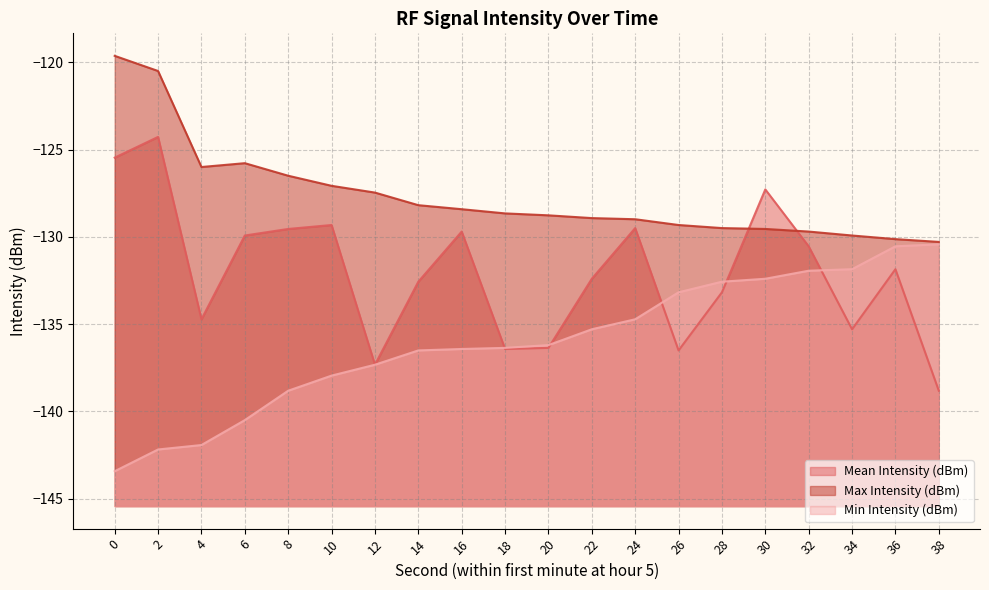

Between which two adjacent categories do Min Intensity (dBm) and Mean Intensity (dBm) first intersect?

16 and 18